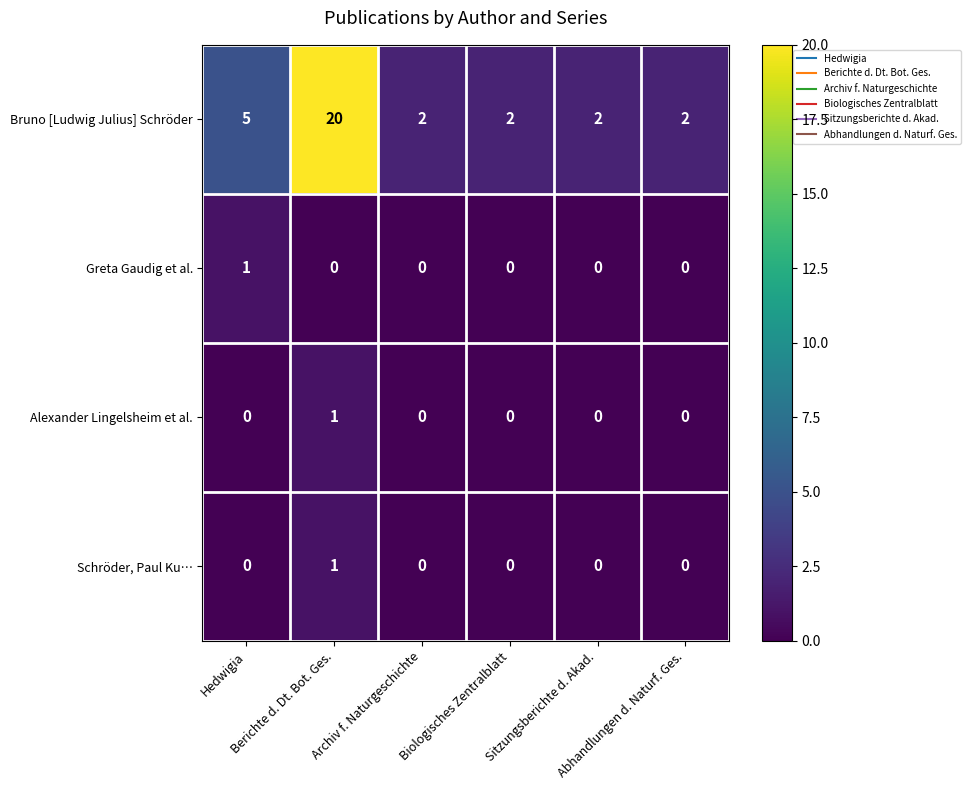

Count the Greta Gaudig et al. values in the range 0 to 1.

6